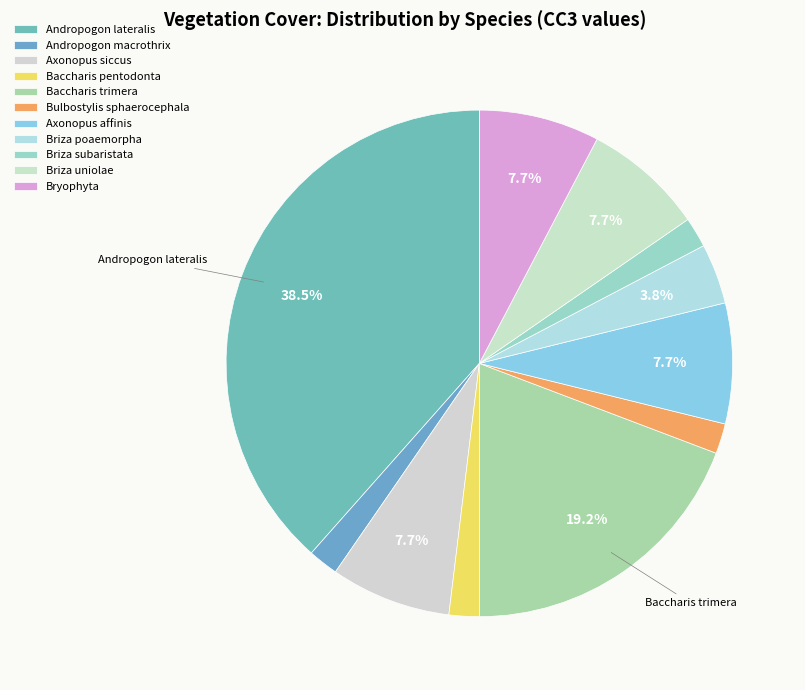

Count the number of slices in the pie.

11